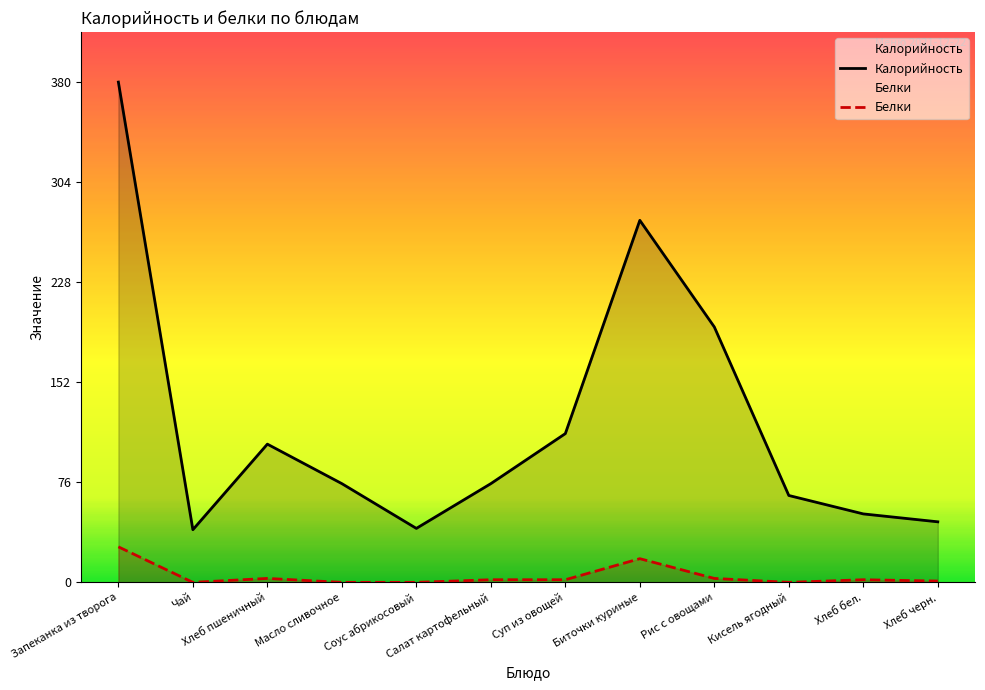

True or false: Белки has more than 0 points higher than both neighbors.

True